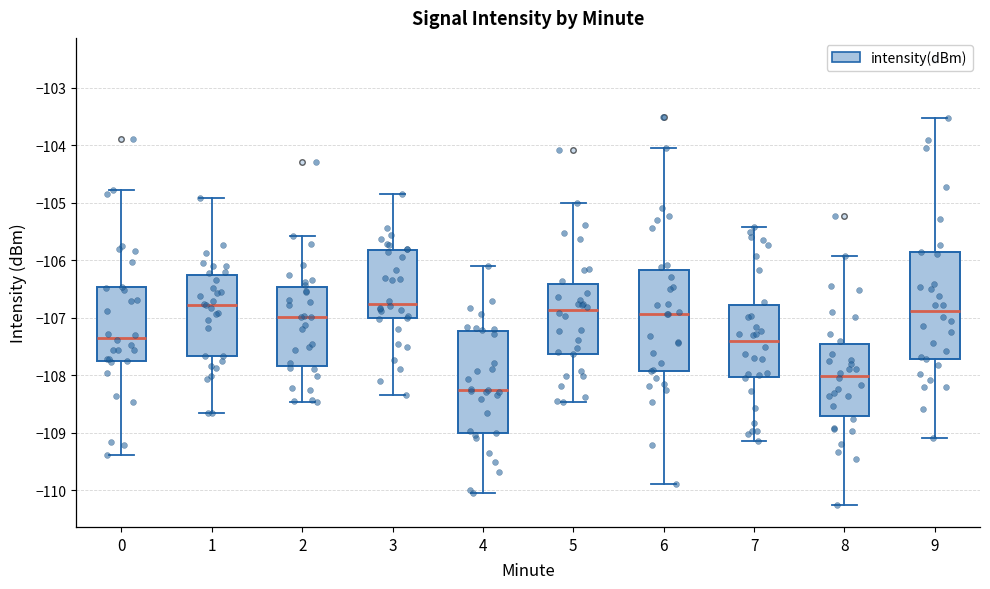

Which box's median line is the lowest?

4